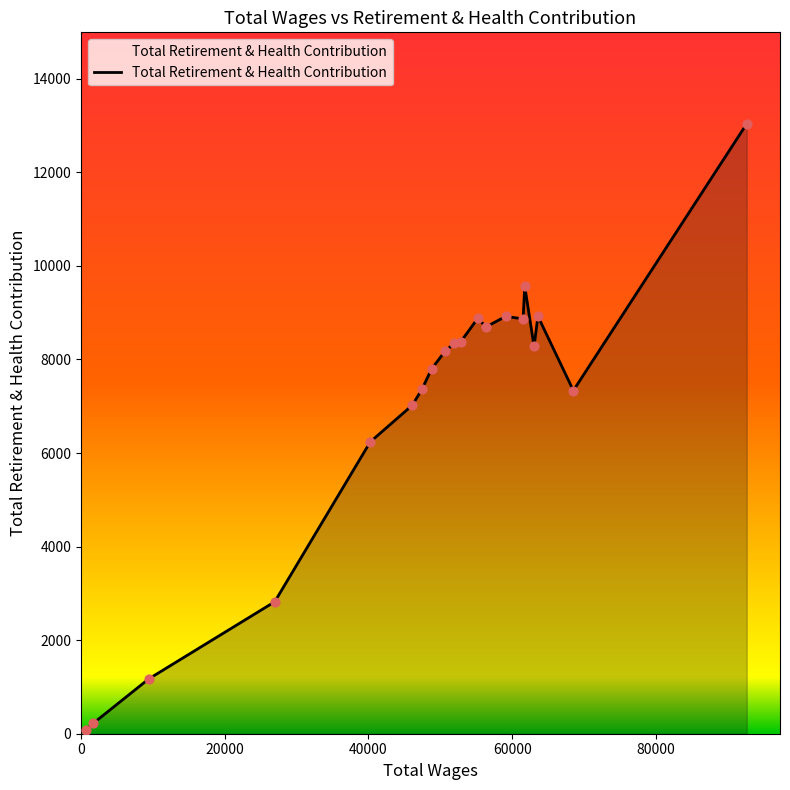

What is the maximum value shown in the chart?

13037